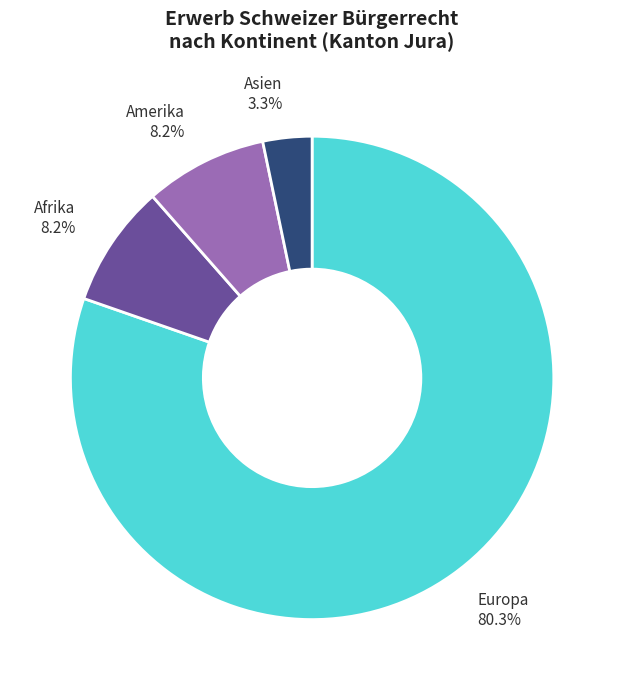

How many segments does this pie chart have?

4